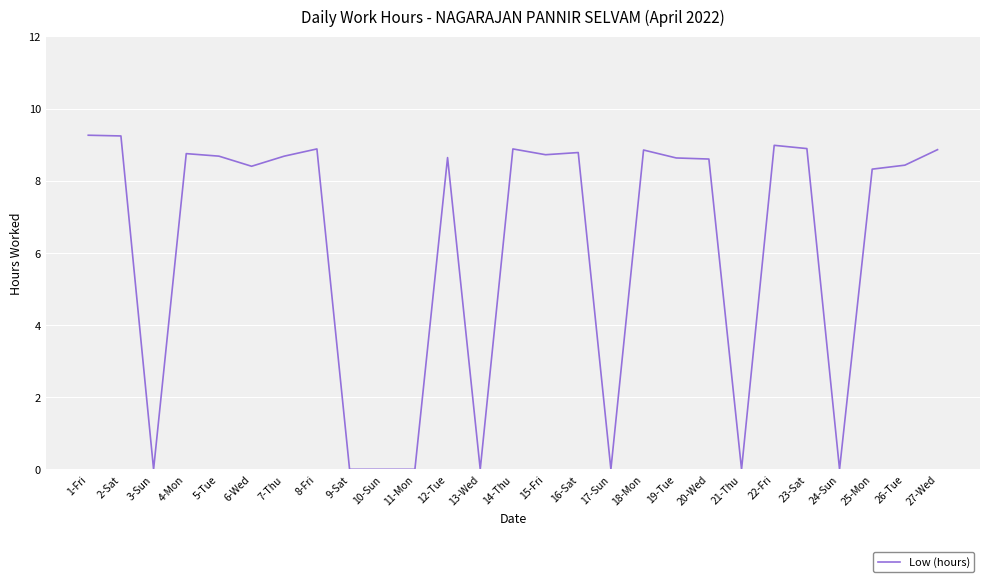

What position from the left is 21-Thu?

21